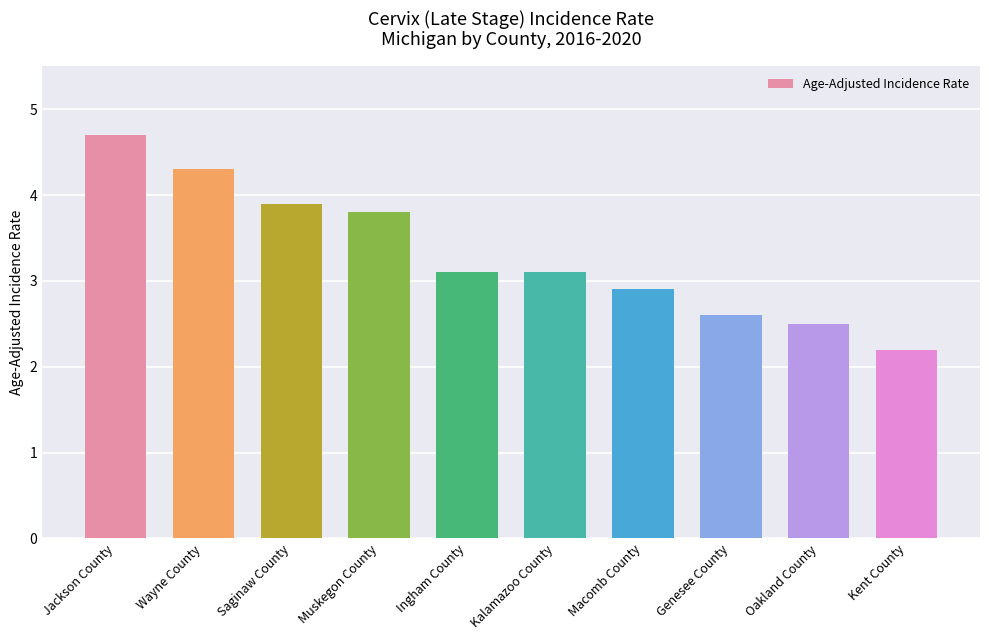

Count the number of values greater than 3.

6